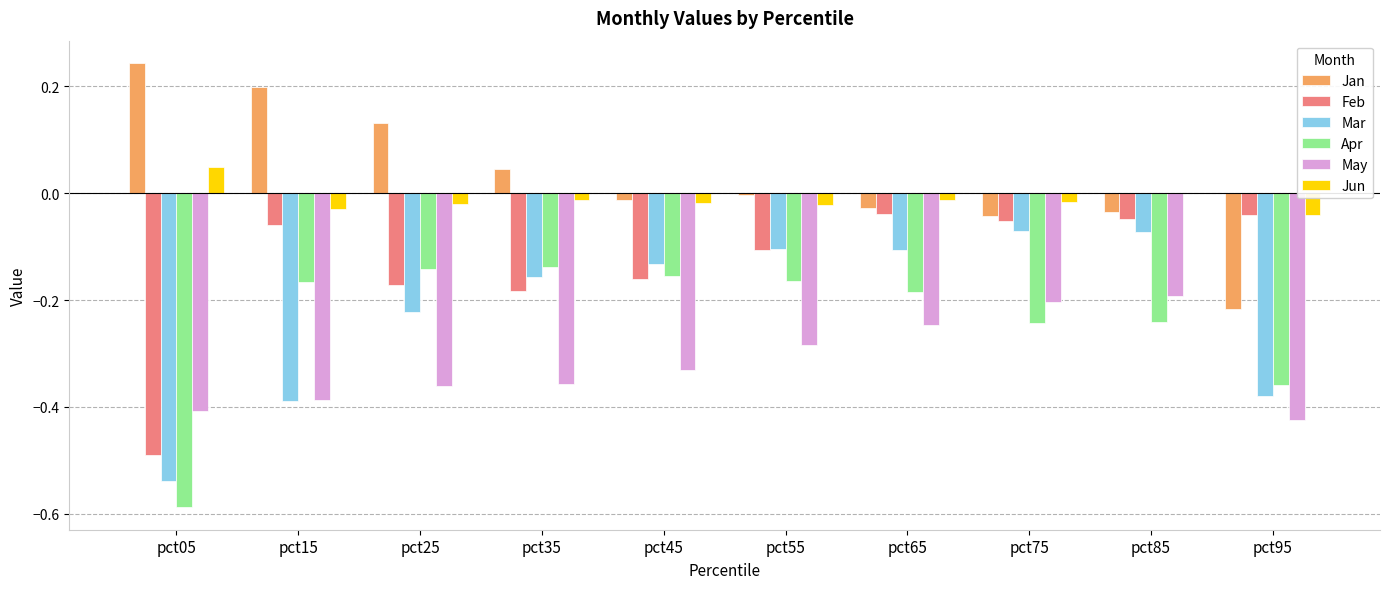

Which series has the largest total across all categories?

Jan